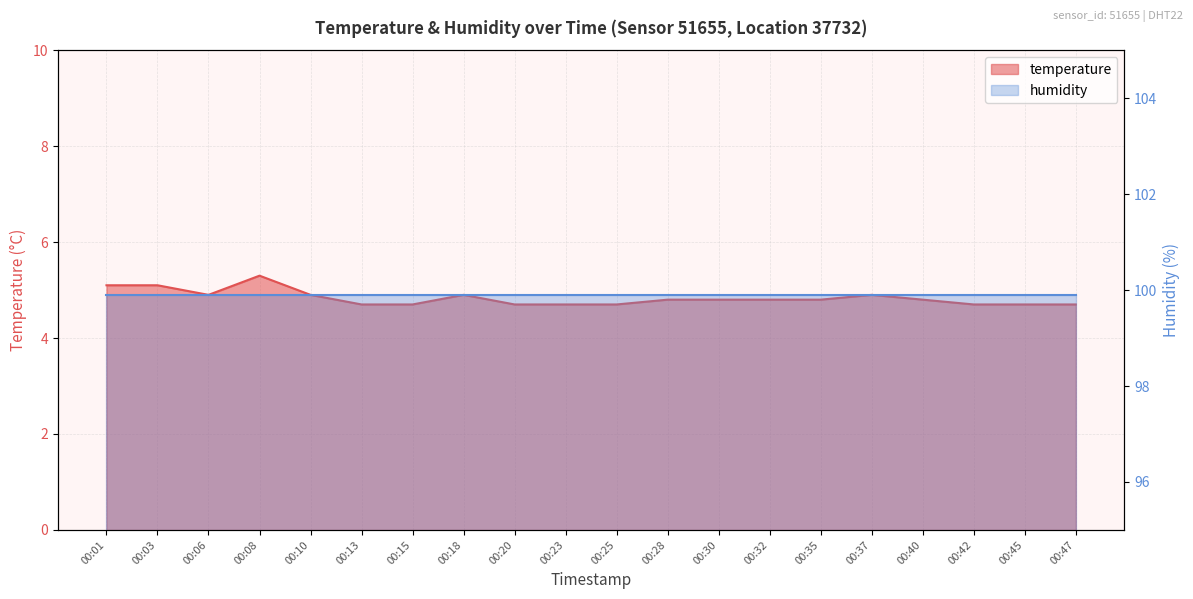

Does the chart display data point markers on the line(s)?

No